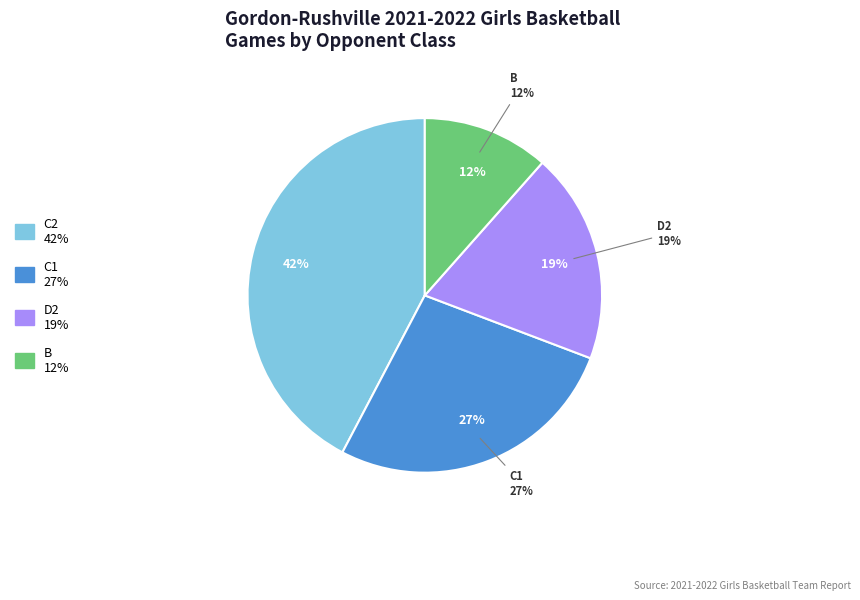

To the nearest percent, what portion does D2 represent?

19%